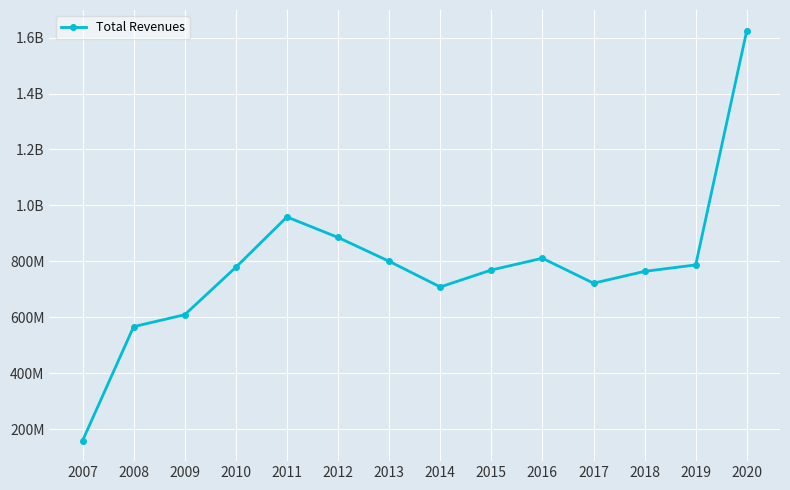

Which has a higher value, 2014 or 2010?

2010